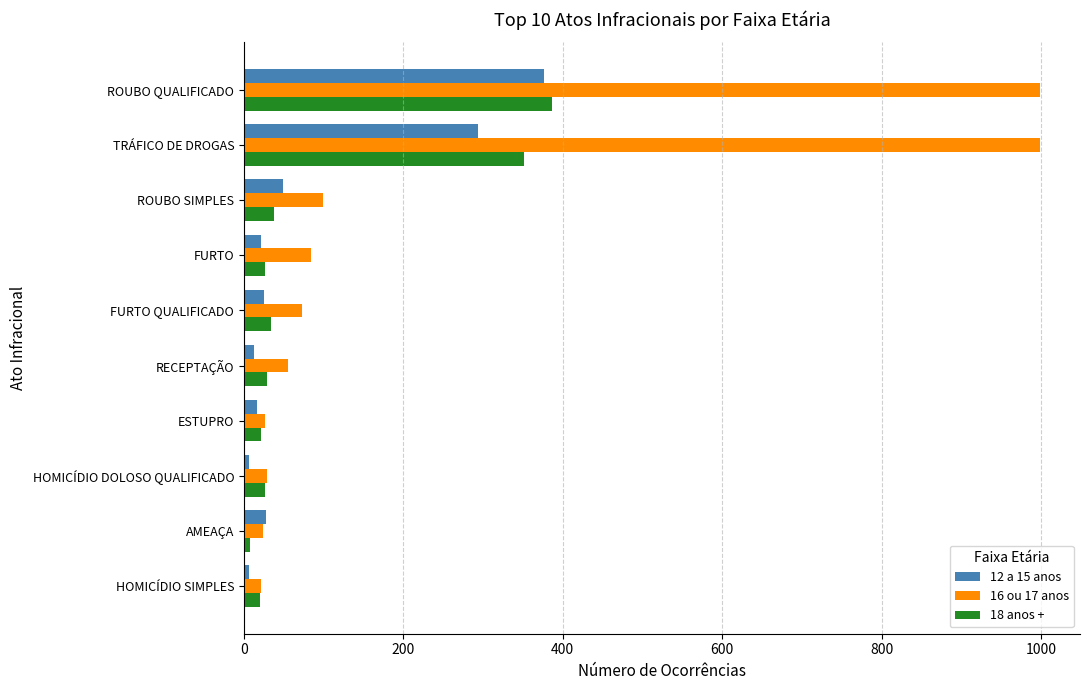

Is the value of 12 a 15 anos at AMEAÇA greater than the value of 16 ou 17 anos at FURTO QUALIFICADO?

No